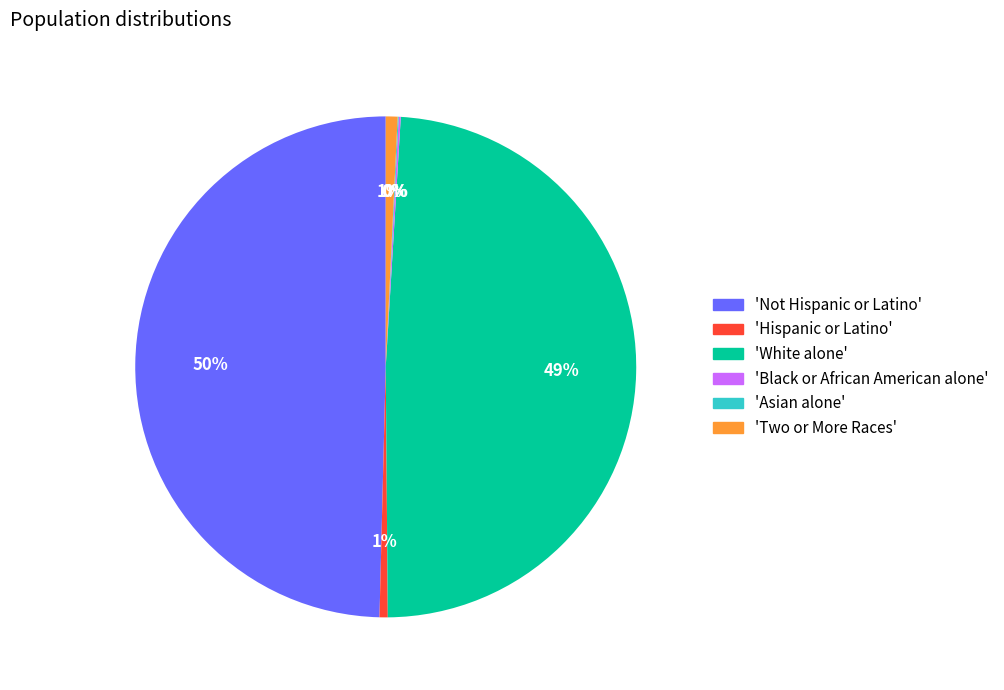

Does 'White alone' account for over 50% of the chart?

No